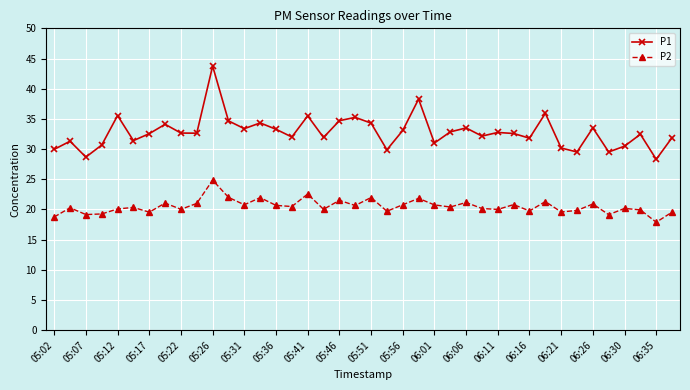

True or false: P1 has more than 1 points higher than both neighbors.

True